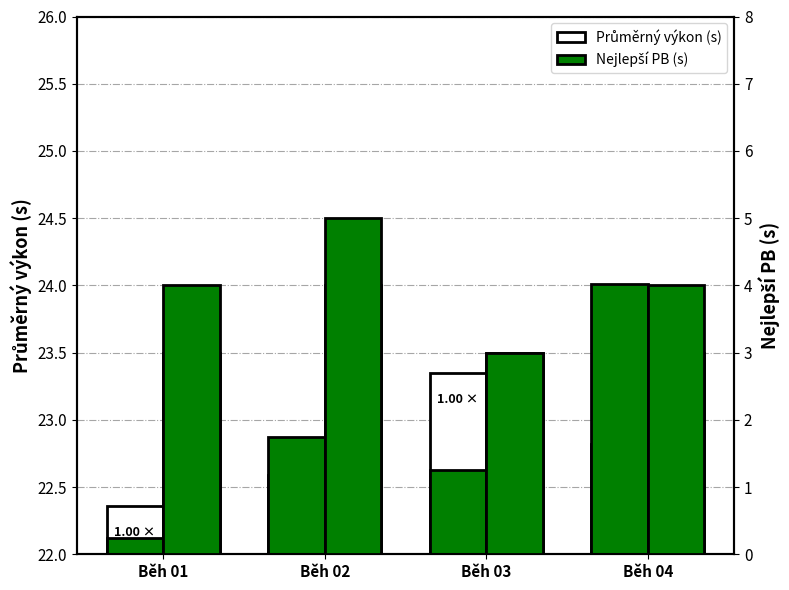

Where is Nejlepší PB (s) nearest to the value 23?

Běh 02